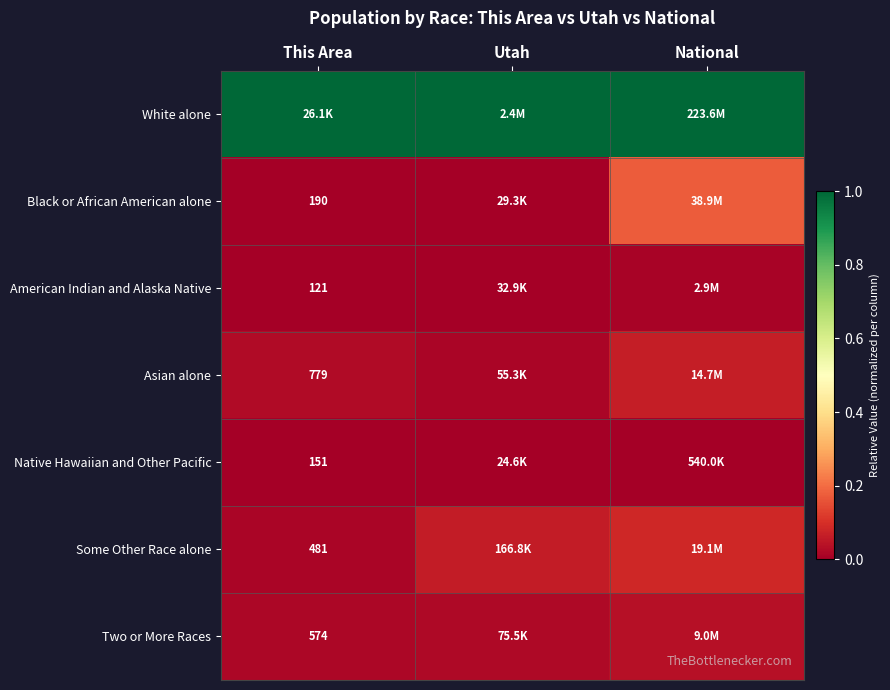

Is the value of Asian alone at This Area greater than the value of American Indian and Alaska Native at This Area?

Yes